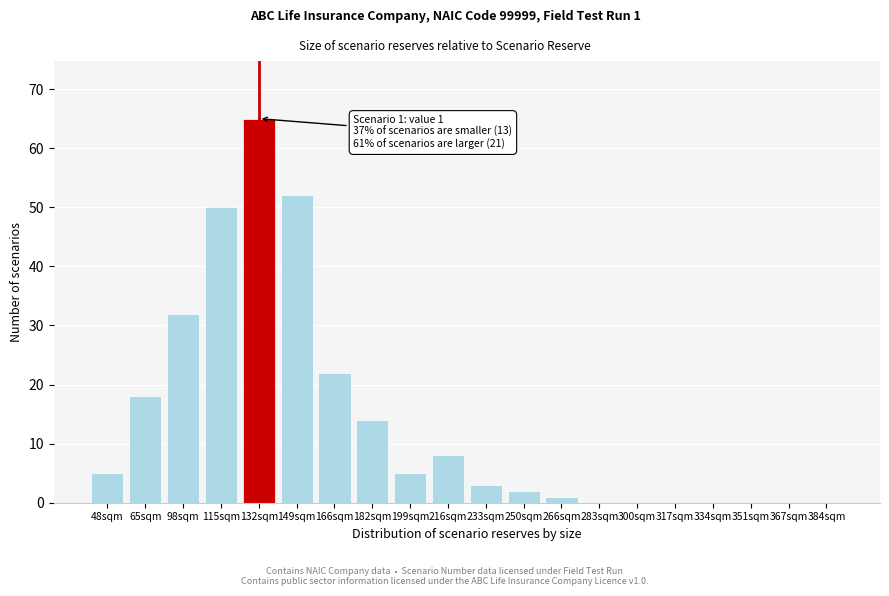

Reading left to right, what are all the values shown in this chart?

48sqm=5	65sqm=18	98sqm=32	115sqm=50	132sqm=65	149sqm=52	166sqm=22	182sqm=14	199sqm=5	216sqm=8	233sqm=3	250sqm=2	266sqm=1	283sqm=0	300sqm=0	317sqm=0	334sqm=0	351sqm=0	367sqm=0	384sqm=0